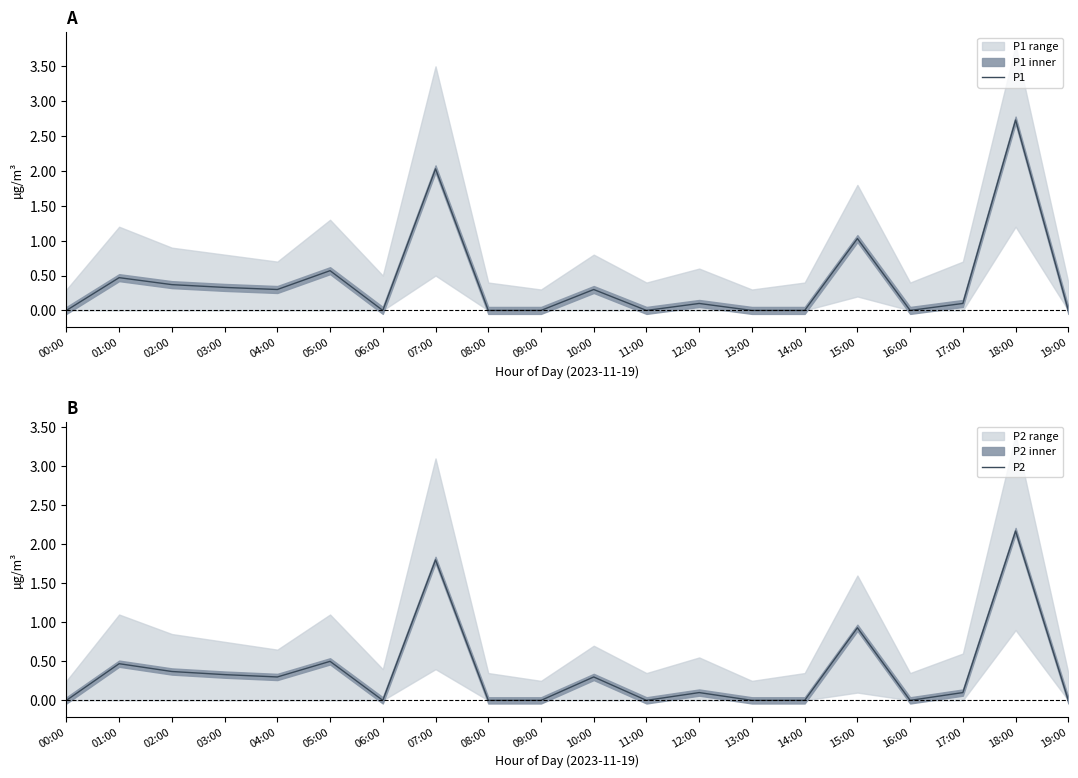

What is the average value of the P2 series?

0.4